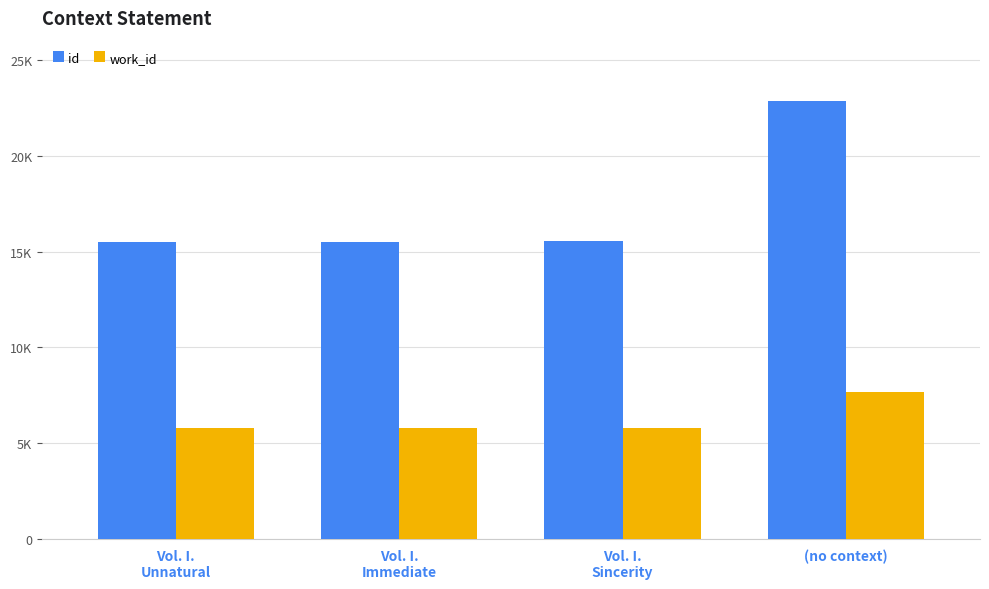

List the labels in order of id value, smallest first.

Vol. I.
Unnatural, Vol. I.
Immediate, Vol. I.
Sincerity, (no context)